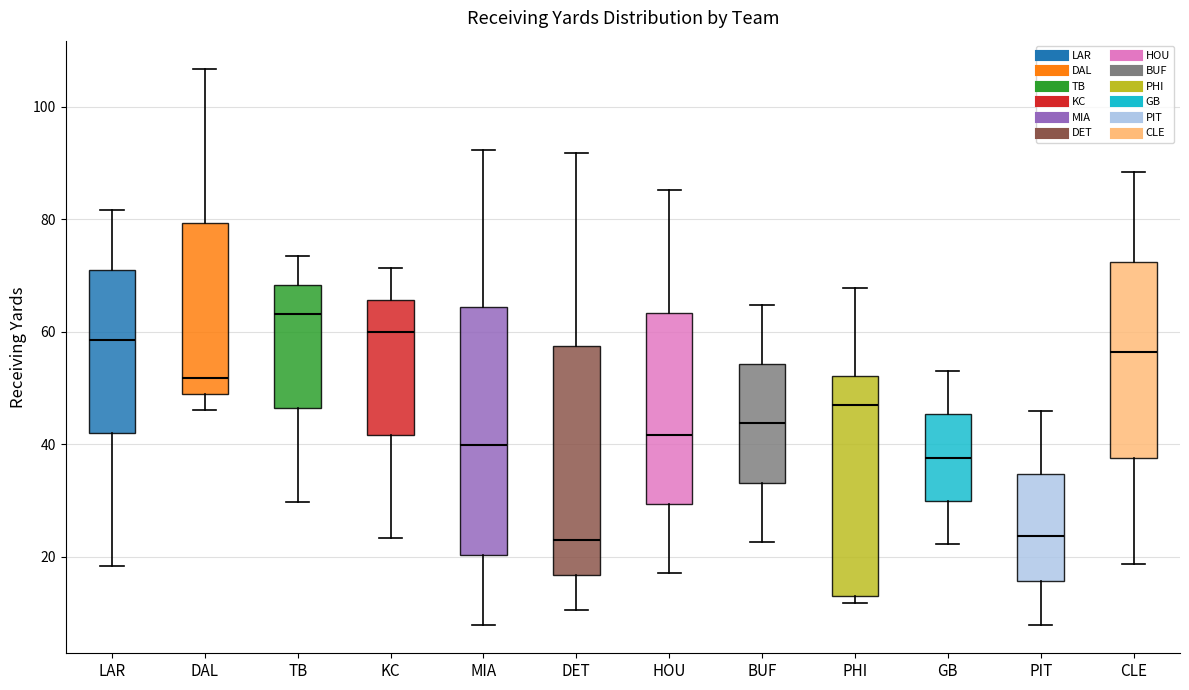

Reading left to right, transcribe this box plot: for each box, give where its median line is, the range the box spans, and where its two whiskers end, as read against the y-axis. The values are not printed on the chart, so give them approximately, as read against the axis.

LAR: median 58, box 42 to 70, whiskers 18 to 82
DAL: median 52, box 48 to 80, whiskers 46 to 106
TB: median 64, box 46 to 68, whiskers 30 to 74
KC: median 60, box 42 to 66, whiskers 24 to 72
MIA: median 40, box 20 to 64, whiskers 8 to 92
DET: median 24, box 16 to 58, whiskers 10 to 92
HOU: median 42, box 30 to 64, whiskers 18 to 86
BUF: median 44, box 34 to 54, whiskers 22 to 64
PHI: median 46, box 14 to 52, whiskers 12 to 68
GB: median 38, box 30 to 46, whiskers 22 to 54
PIT: median 24, box 16 to 34, whiskers 8 to 46
CLE: median 56, box 38 to 72, whiskers 18 to 88